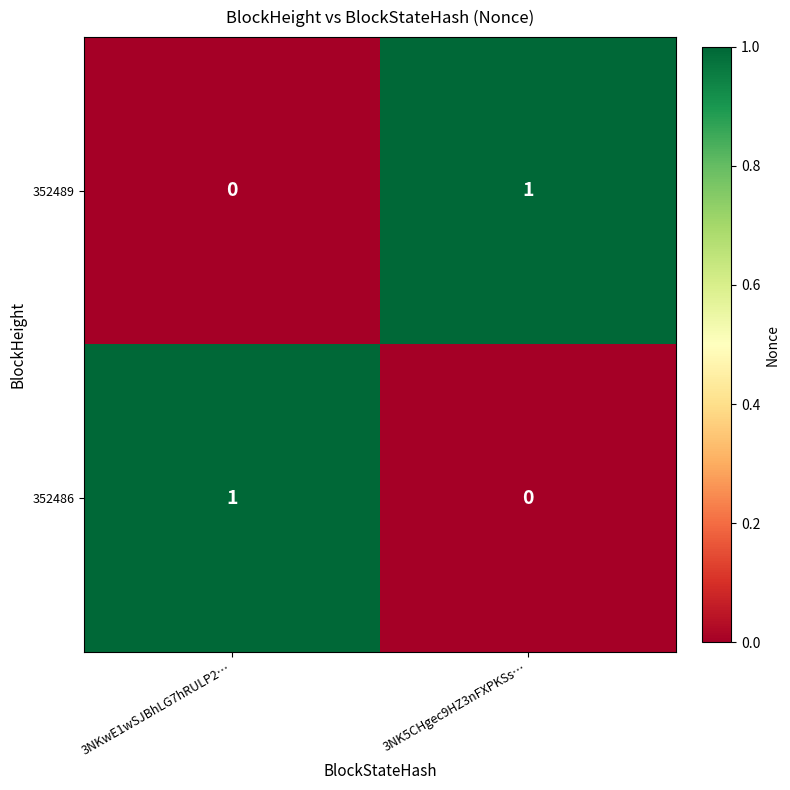

At 3NK5CHgec9HZ3nFXPKSs…, list the series in order from smallest to largest.

352486, 352489